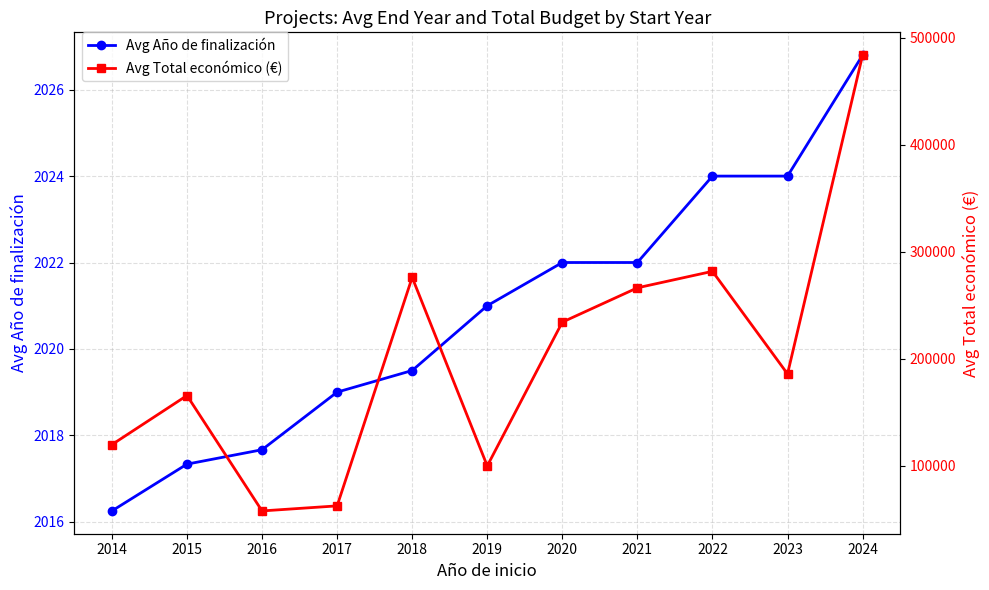

Which category has the lowest value in the Avg Año de finalización series?

2014